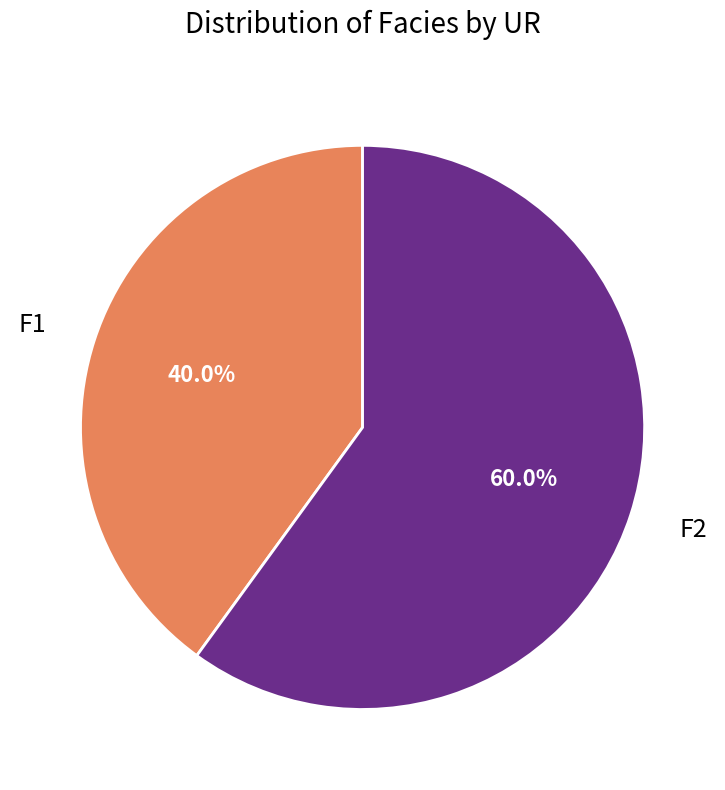

To the nearest percent, what portion does F2 represent?

60%